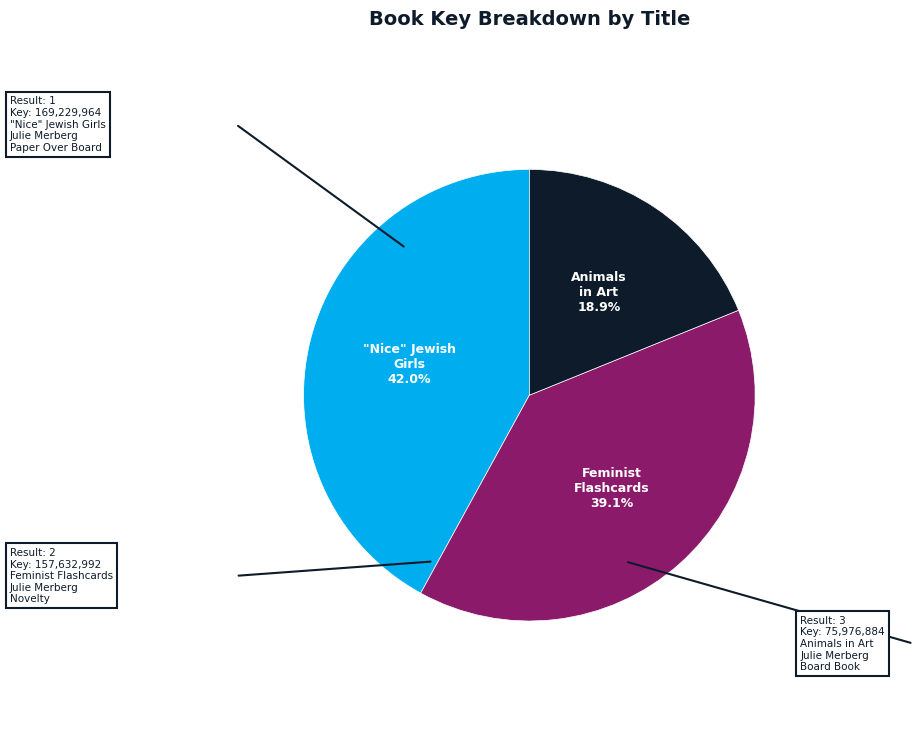

Is there a majority slice in this chart?

No